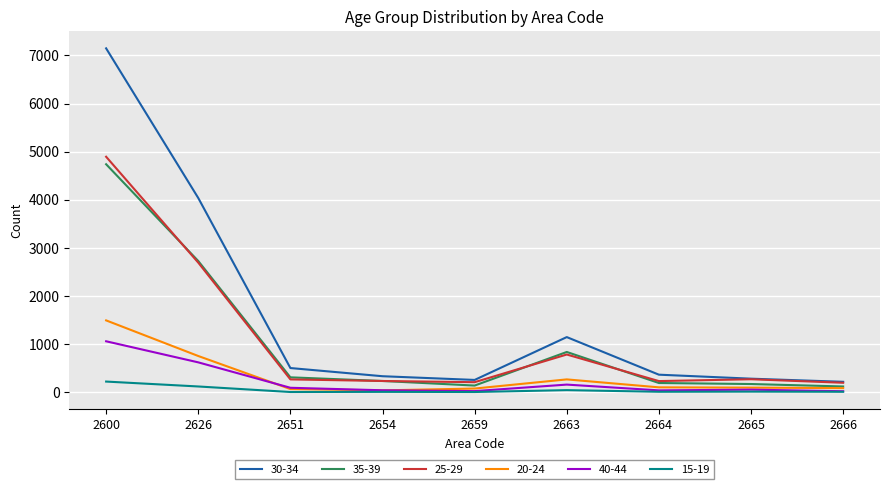

The 40-44 series shows 42 at 2654. True or false?

True